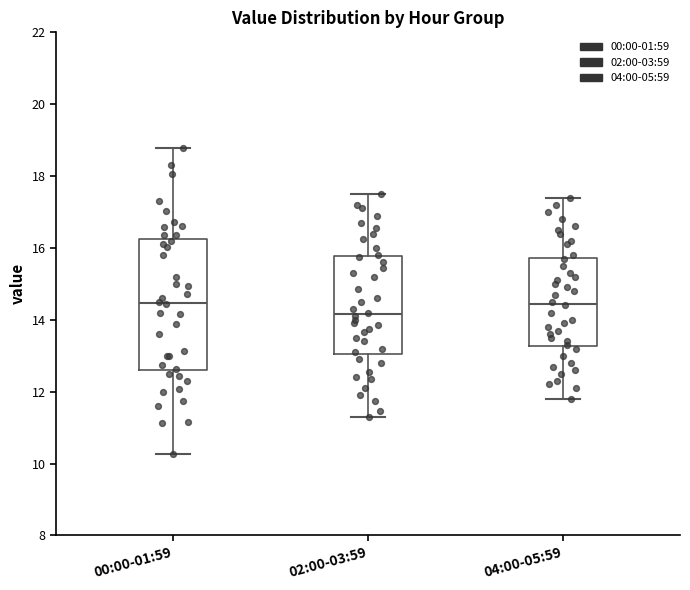

Which box is the tallest, from its lower edge to its upper edge?

00:00-01:59